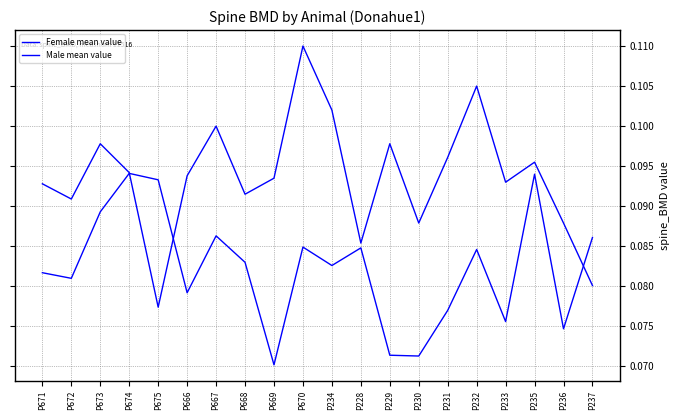

Reading left to right, list all the values displayed in this chart.

Female mean value: 0.1	0.1	0.1	0.1	0.1	0.1	0.1	0.1	0.1	0.1	0.1	0.1	0.1	0.1	0.1	0.1	0.1	0.1	0.1	0.1
Male mean value: 0.1	0.1	0.1	0.1	0.1	0.1	0.1	0.1	0.1	0.1	0.1	0.1	0.1	0.1	0.1	0.1	0.1	0.1	0.1	0.1